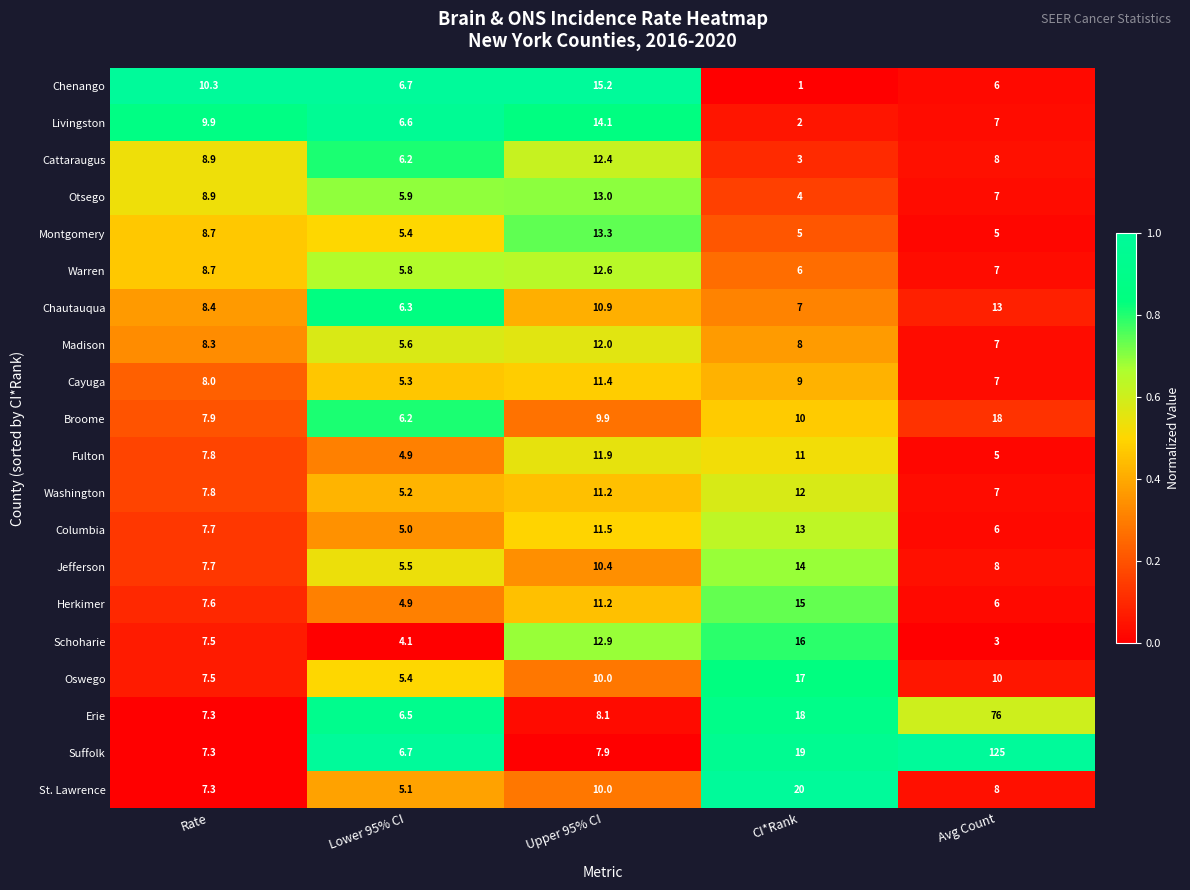

Which category has the highest value in the Montgomery series?

Upper 95% CI